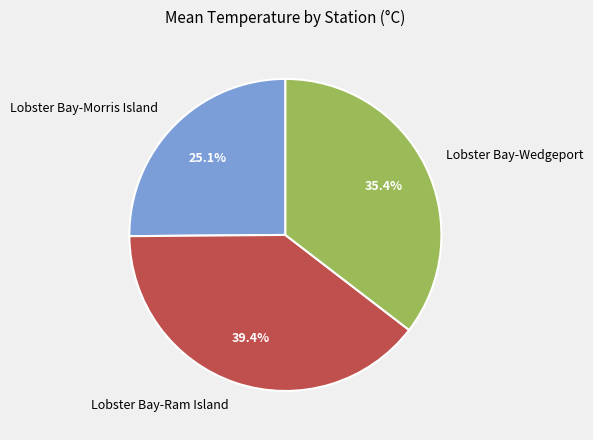

Rank the categories by value from highest to lowest.

Lobster Bay-Ram Island, Lobster Bay-Wedgeport, Lobster Bay-Morris Island